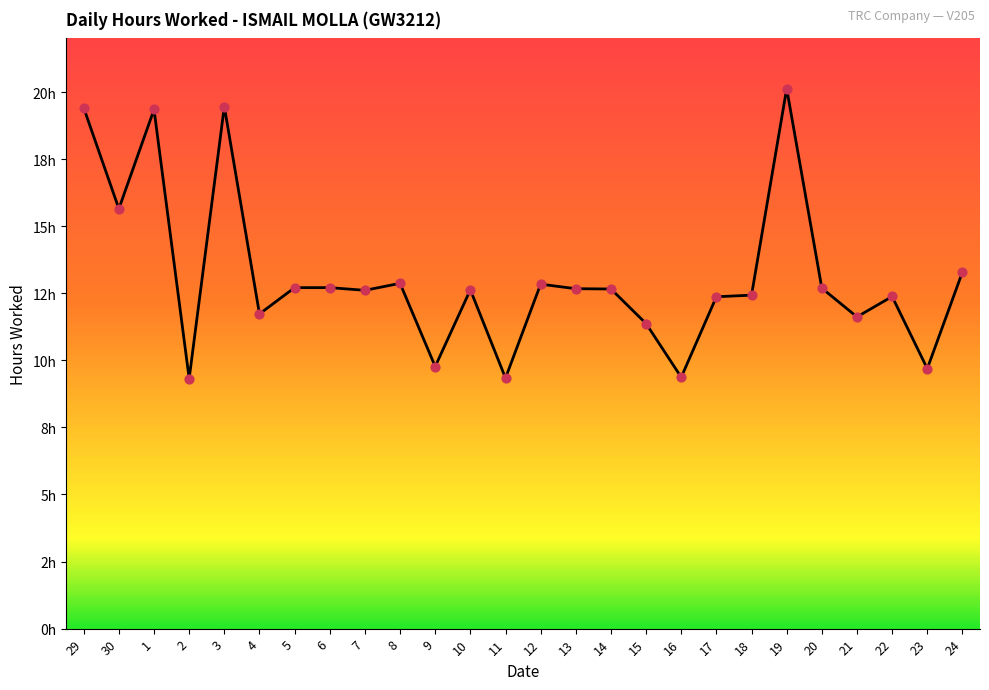

Which has a higher value, 21 or 6?

6